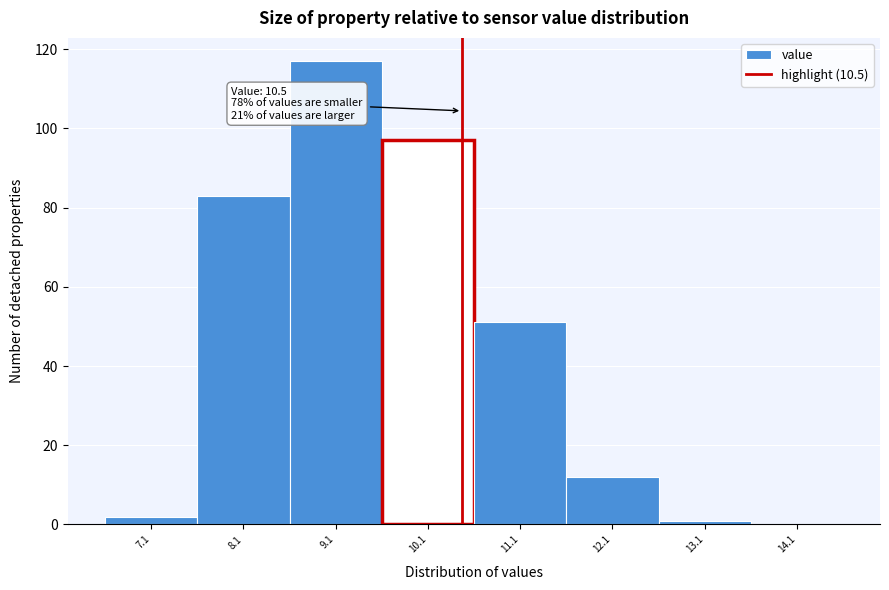

Which range on the x-axis has the tallest bar?

8.63 to 9.63